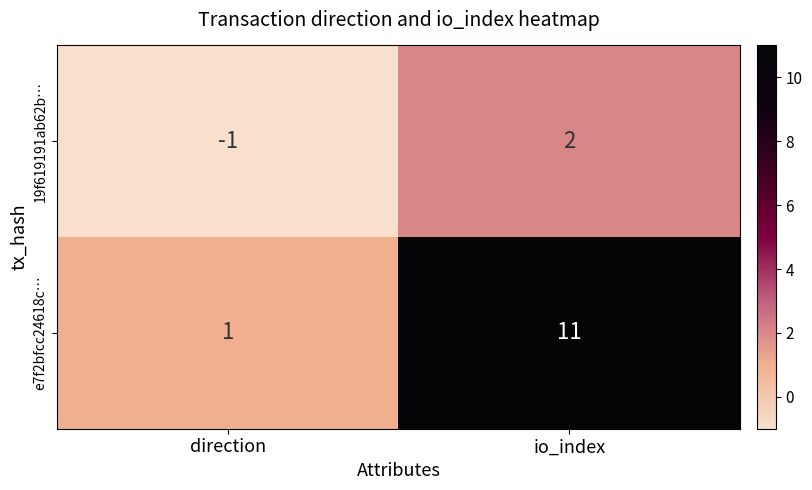

How many distinct data groups are displayed?

2